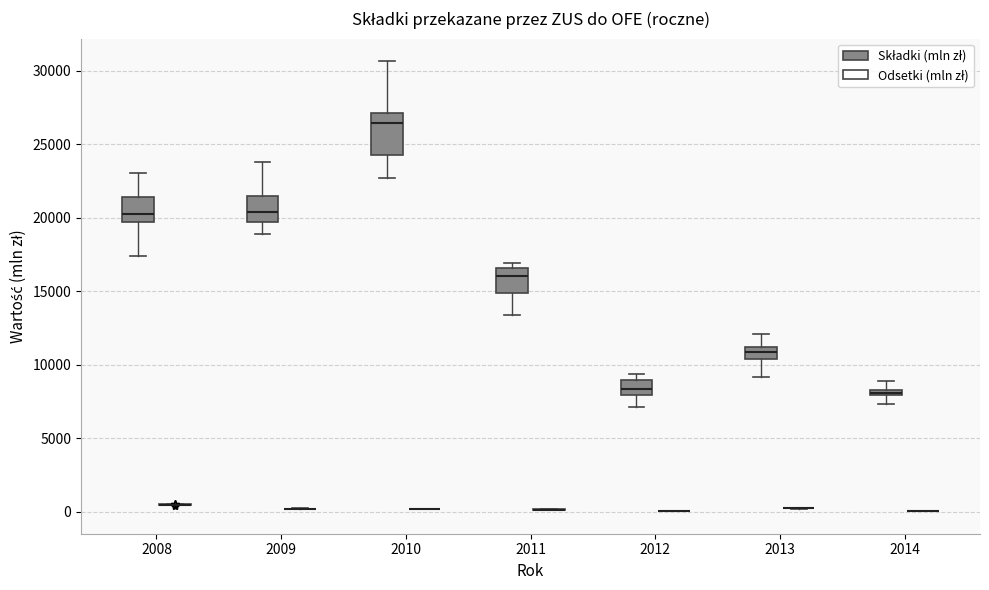

Which box is the tallest, from its lower edge to its upper edge?

2010 (Składki (mln zł))